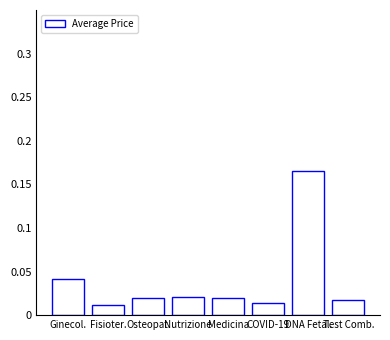

Does the chart contain stacked bars?

No